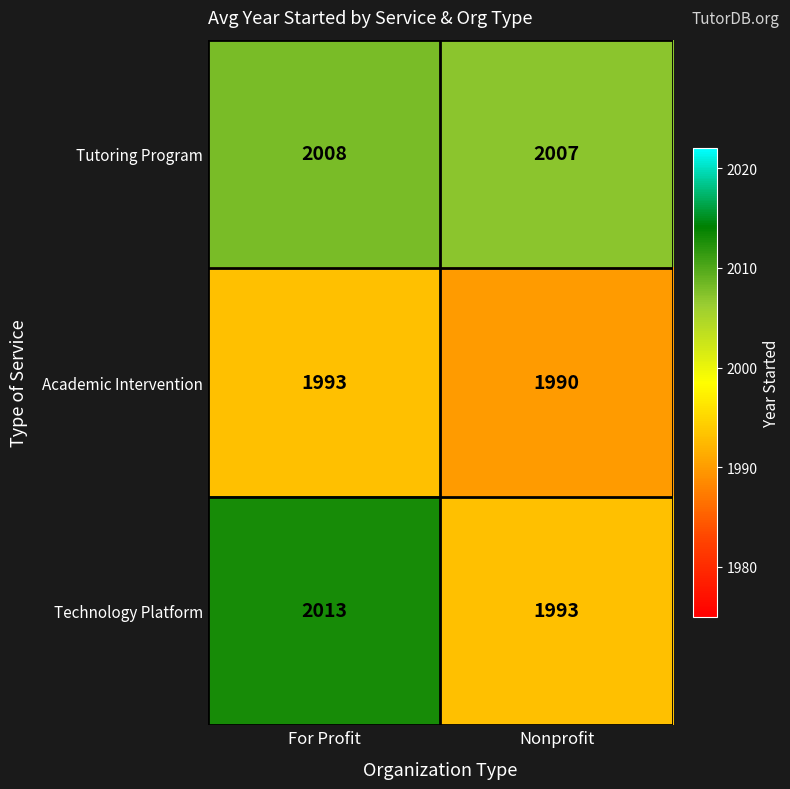

Is it true that Academic Intervention equals 1993 at For Profit?

True